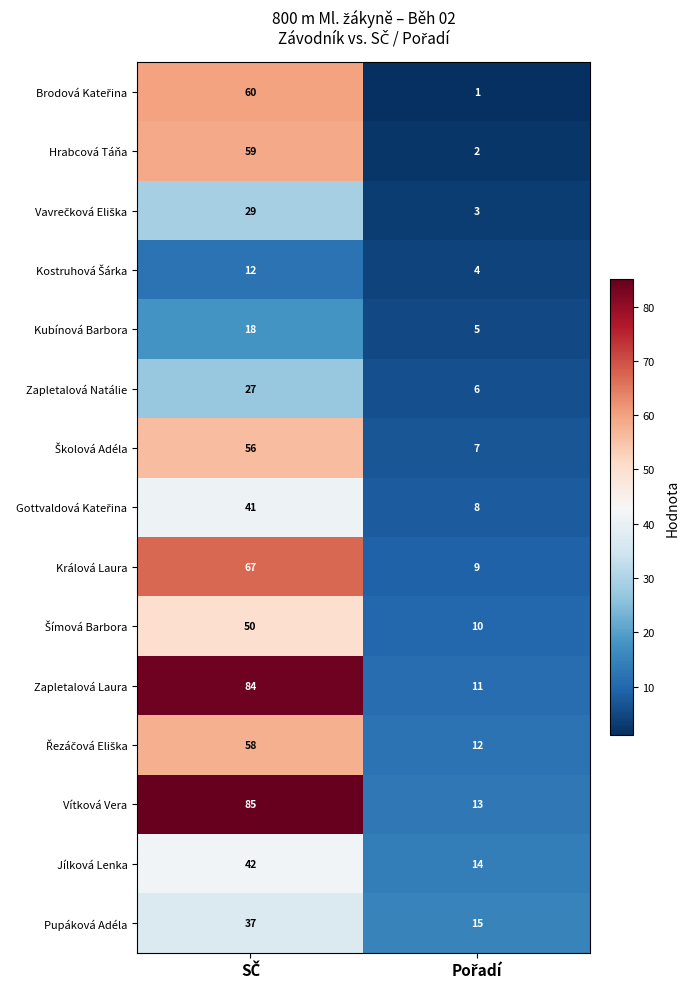

What is the minimum value for Zapletalová Laura?

11